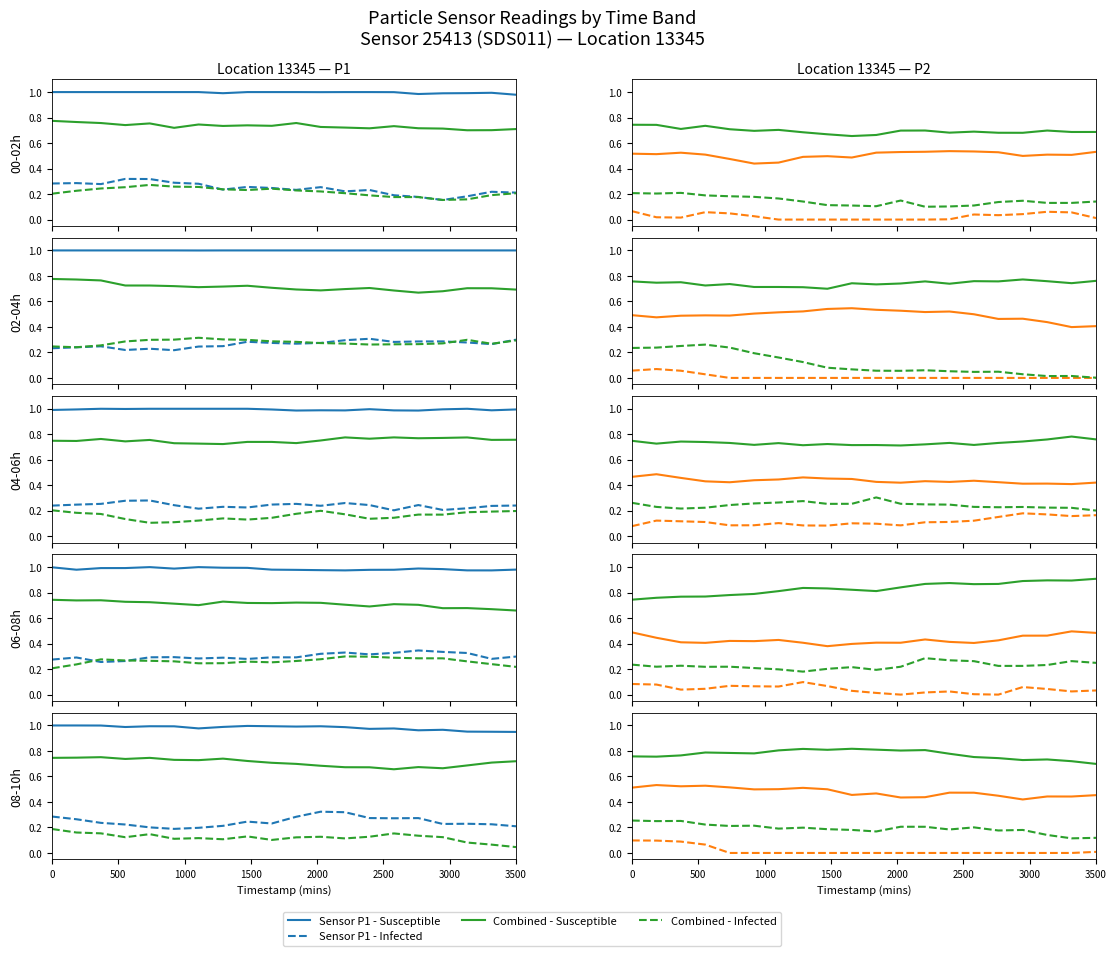

Is the value of Sensor P1 - Susceptible at 500 greater than the value of Sensor P2 - Susceptible at 1000?

Yes